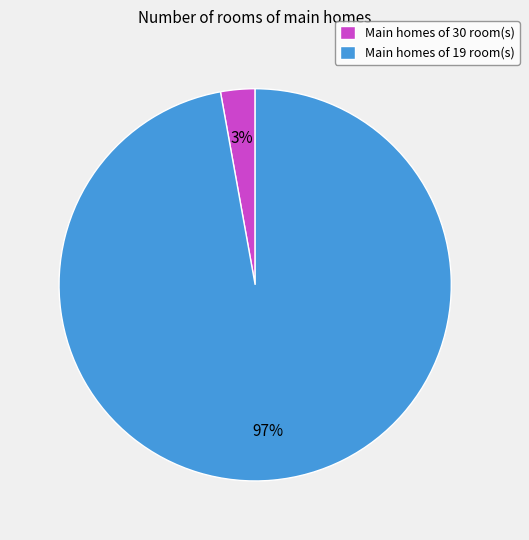

To the nearest percent, what portion does Main homes of 19 room(s) represent?

97%